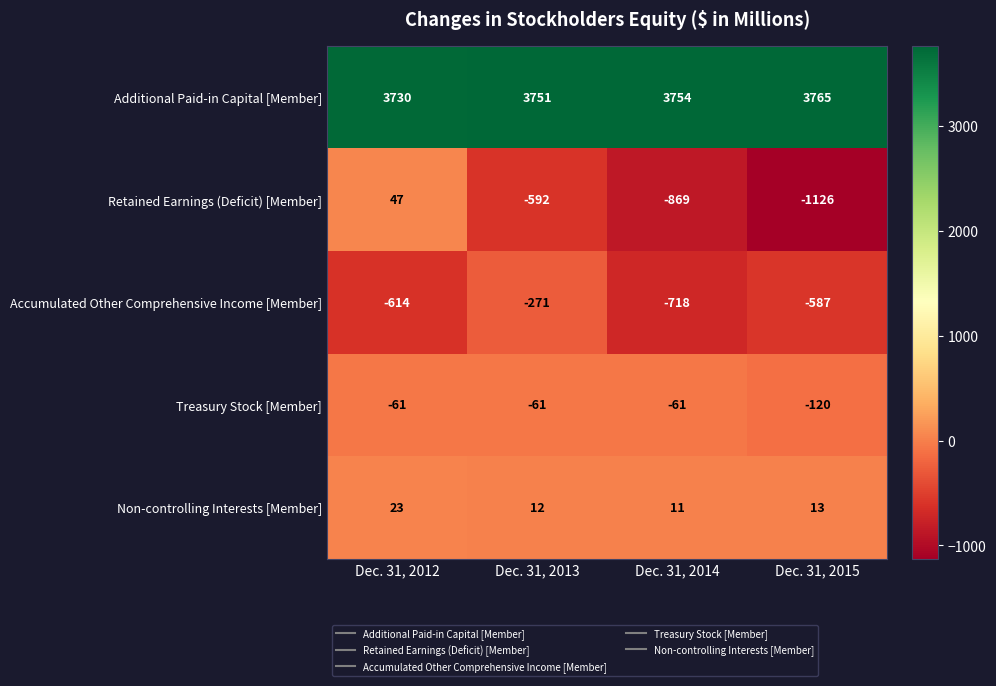

Rank the series at Dec. 31, 2013 from highest to lowest value.

Additional Paid-in Capital [Member], Non-controlling Interests [Member], Treasury Stock [Member], Accumulated Other Comprehensive Income [Member], Retained Earnings (Deficit) [Member]